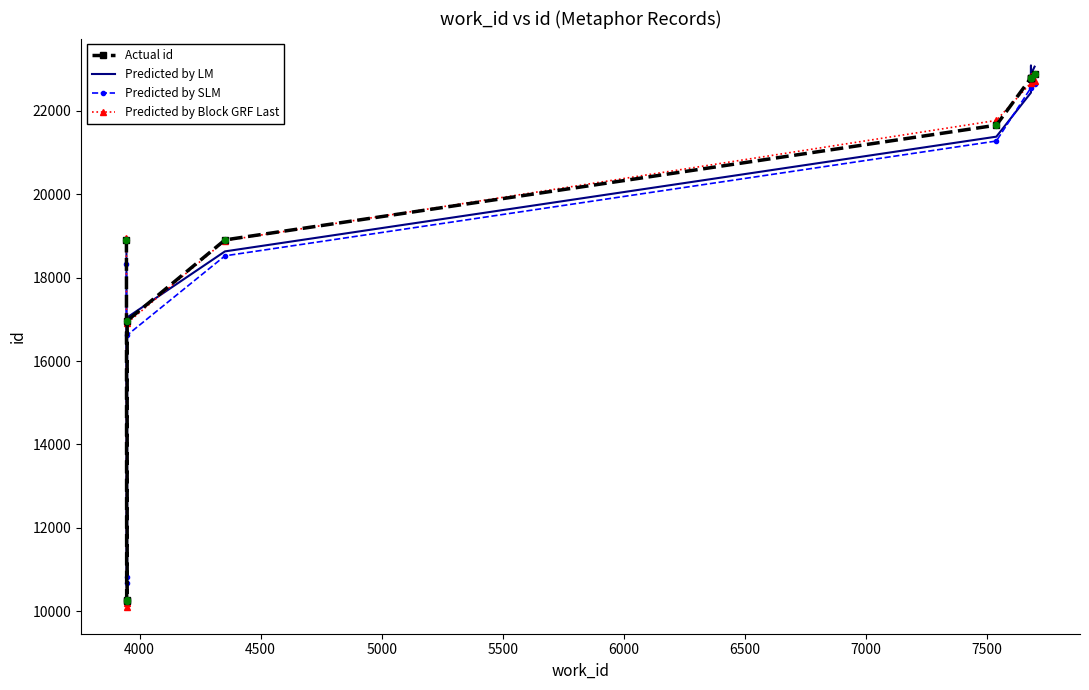

Is the value of Predicted by Block GRF Last at 4000 greater than the value of Predicted by SLM at 5000?

No